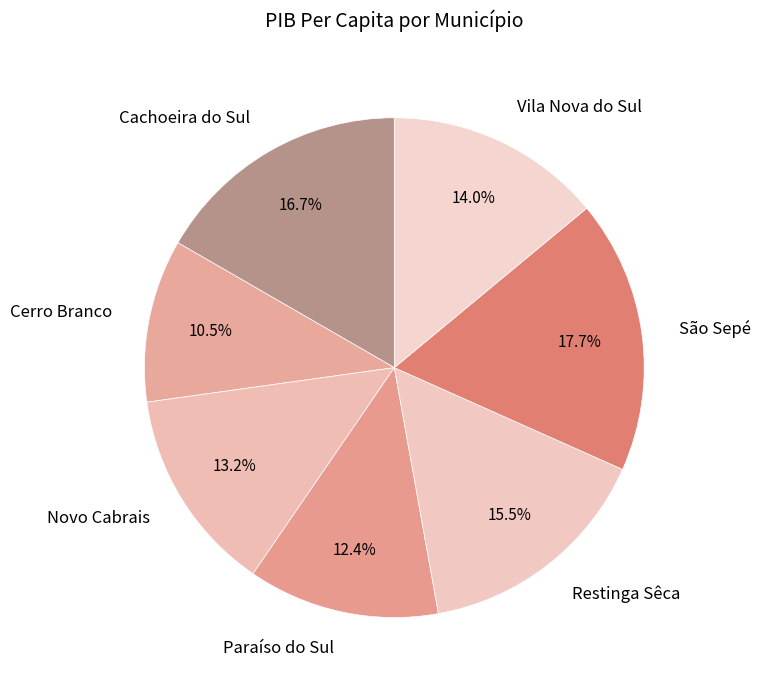

To the nearest percent, what is the average slice percentage?

14%